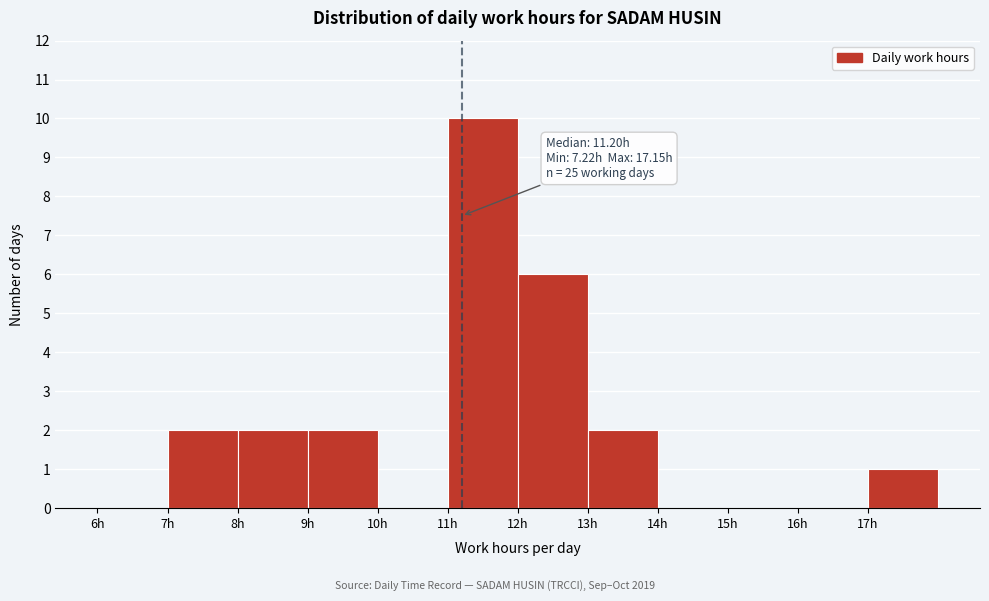

Over which range of the x-axis is the bar tallest?

11 to 12